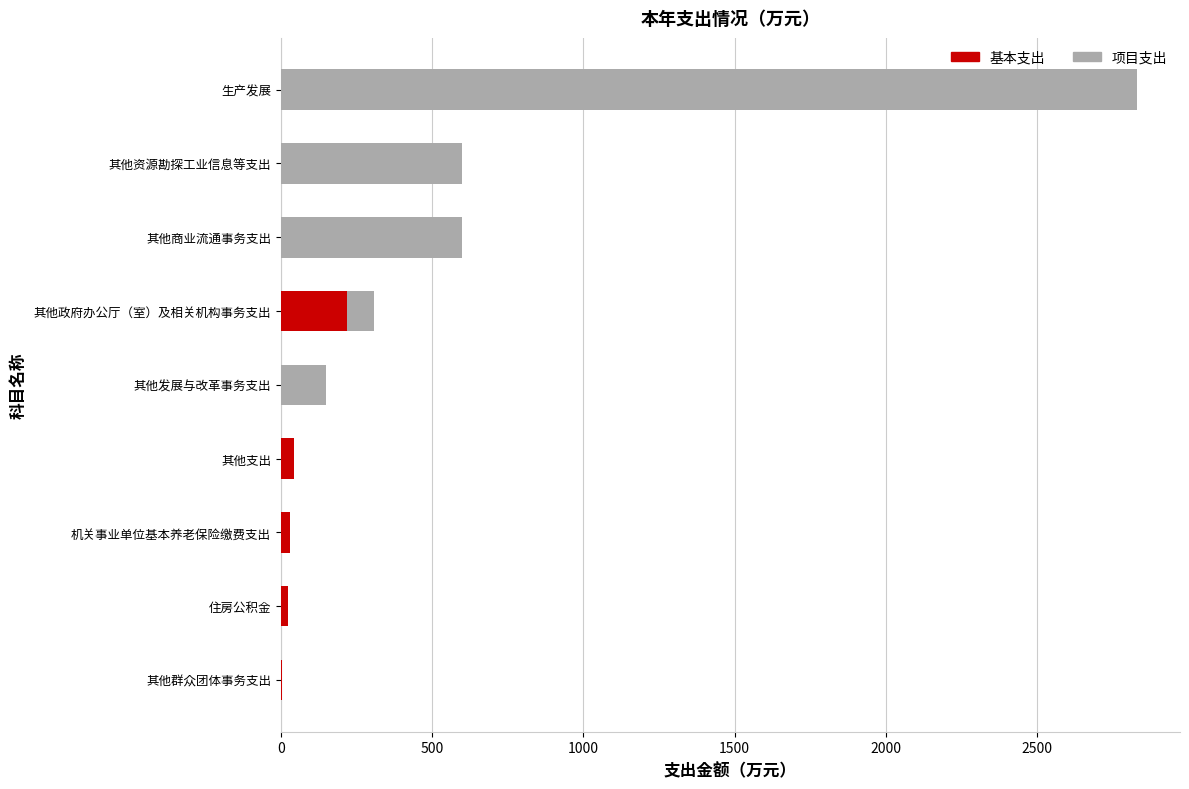

How many categories are shown in the chart?

9